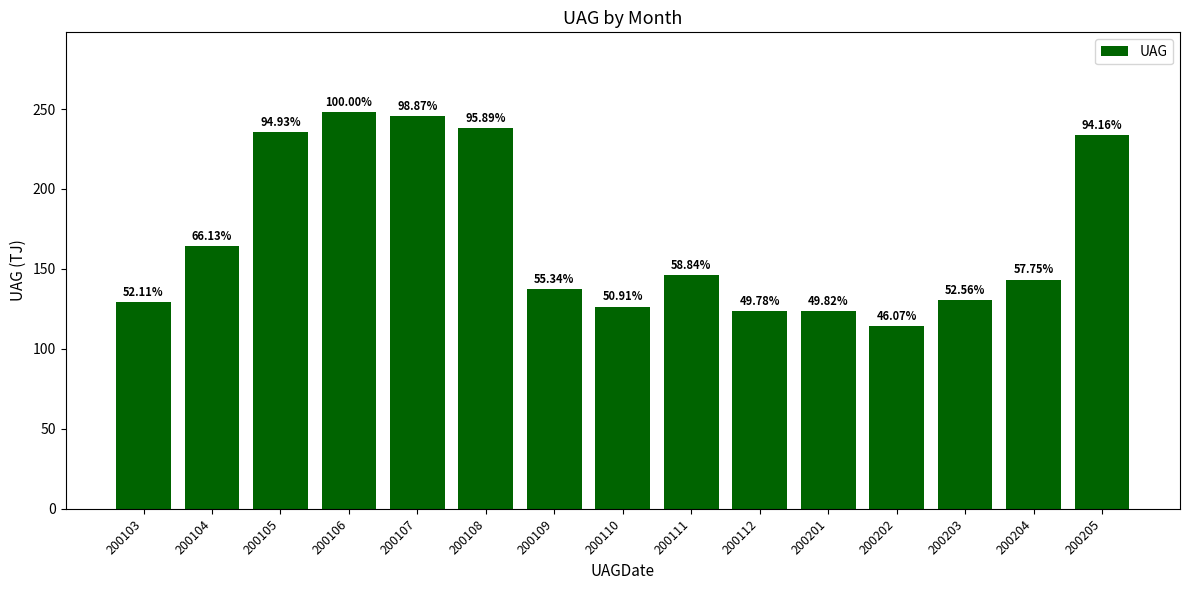

Rank the categories by value from lowest to highest.

200202, 200112, 200201, 200110, 200103, 200203, 200109, 200204, 200111, 200104, 200205, 200105, 200108, 200107, 200106